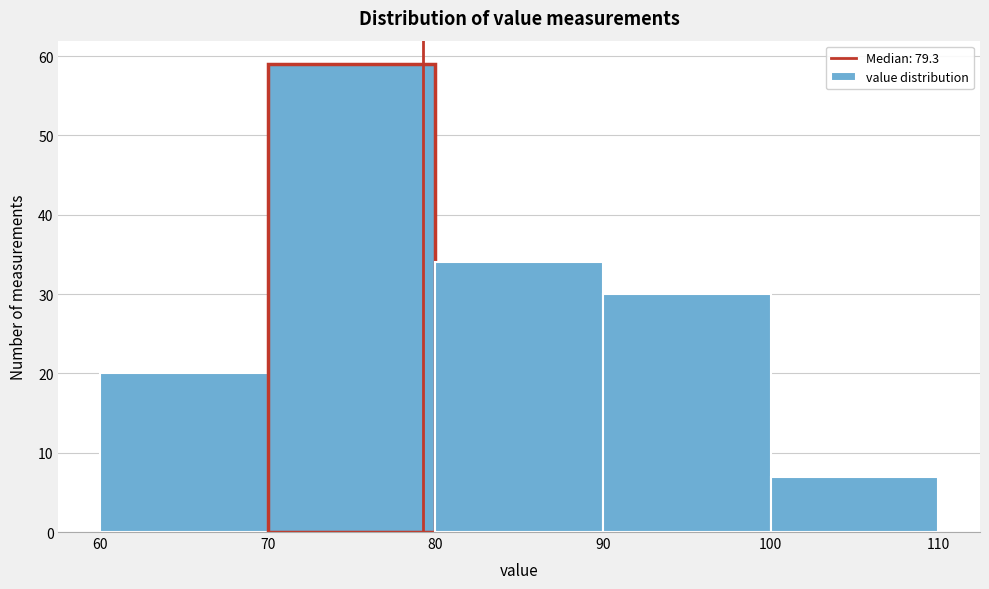

How tall is the bar that spans 80 to 90 on the x-axis? The values are not printed on the chart, so give them approximately, as read against the axis.

34